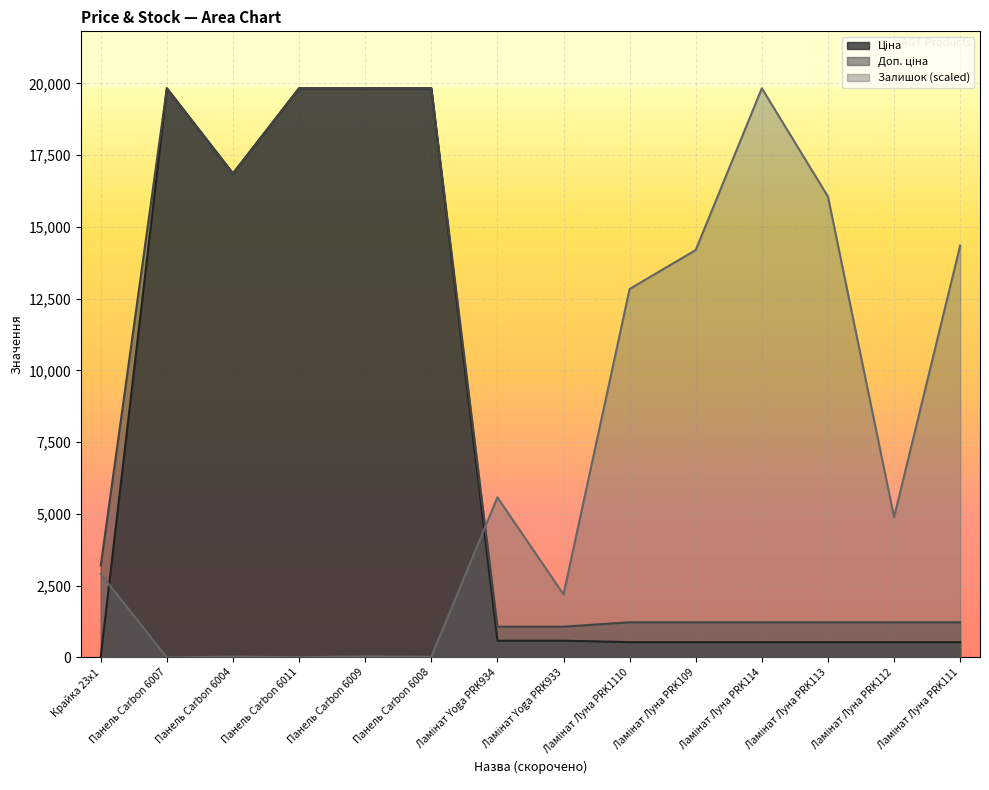

Which series changed the most between Ламінат Yoga PRK933 and Ламінат Луна PRK114?

Залишок